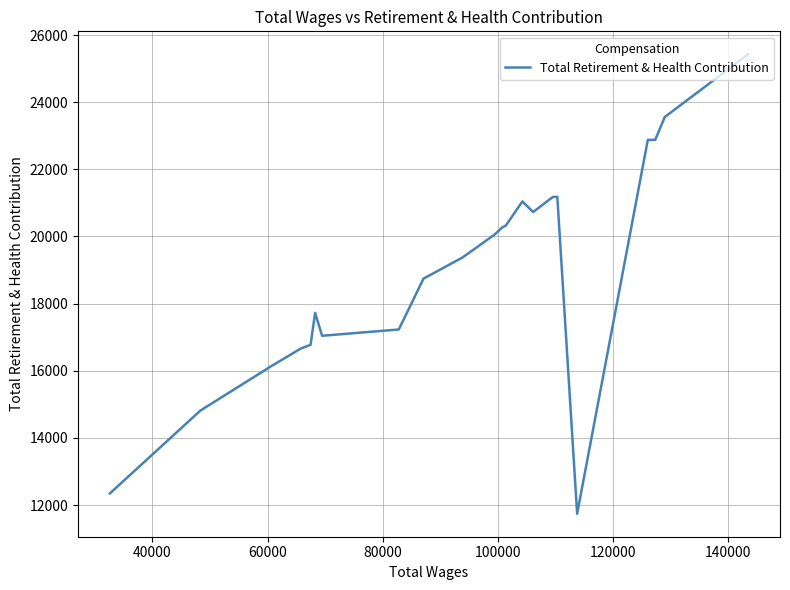

True or false: the data has more than 1 interior local peaks.

True